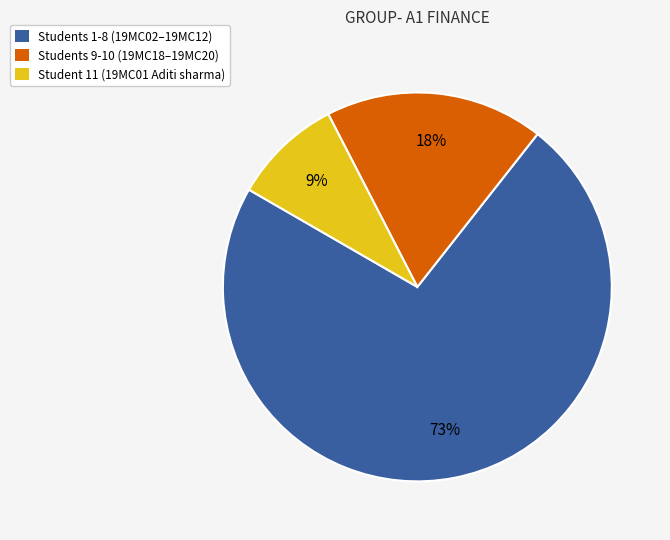

To the nearest percent, what is the average slice percentage?

33%